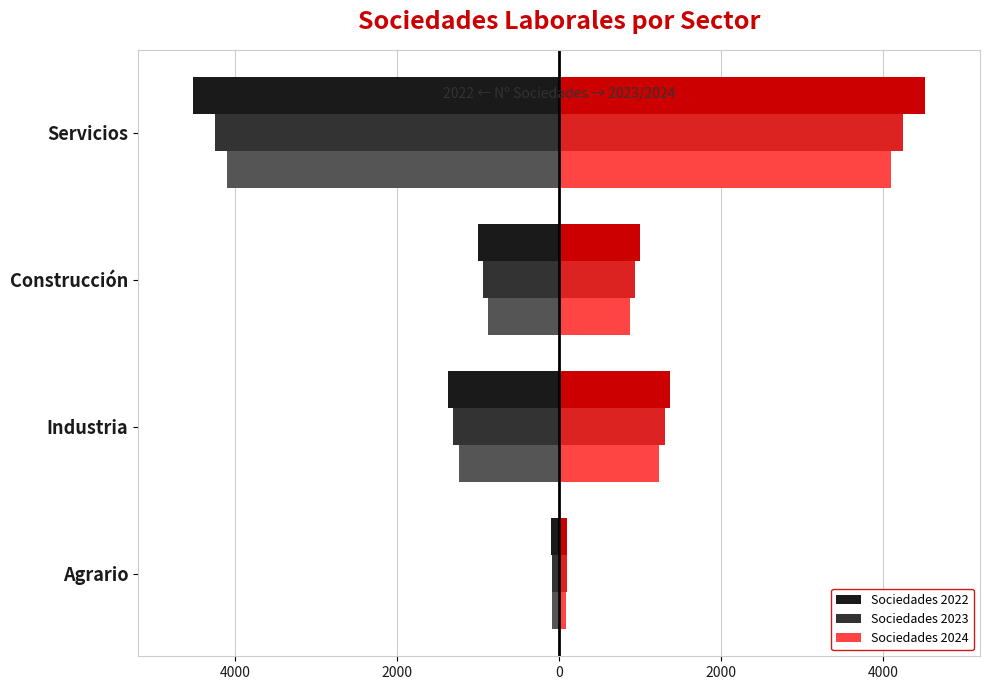

Rank the series at Industria from lowest to highest value.

Sociedades 2022, Sociedades 2023, Sociedades 2024